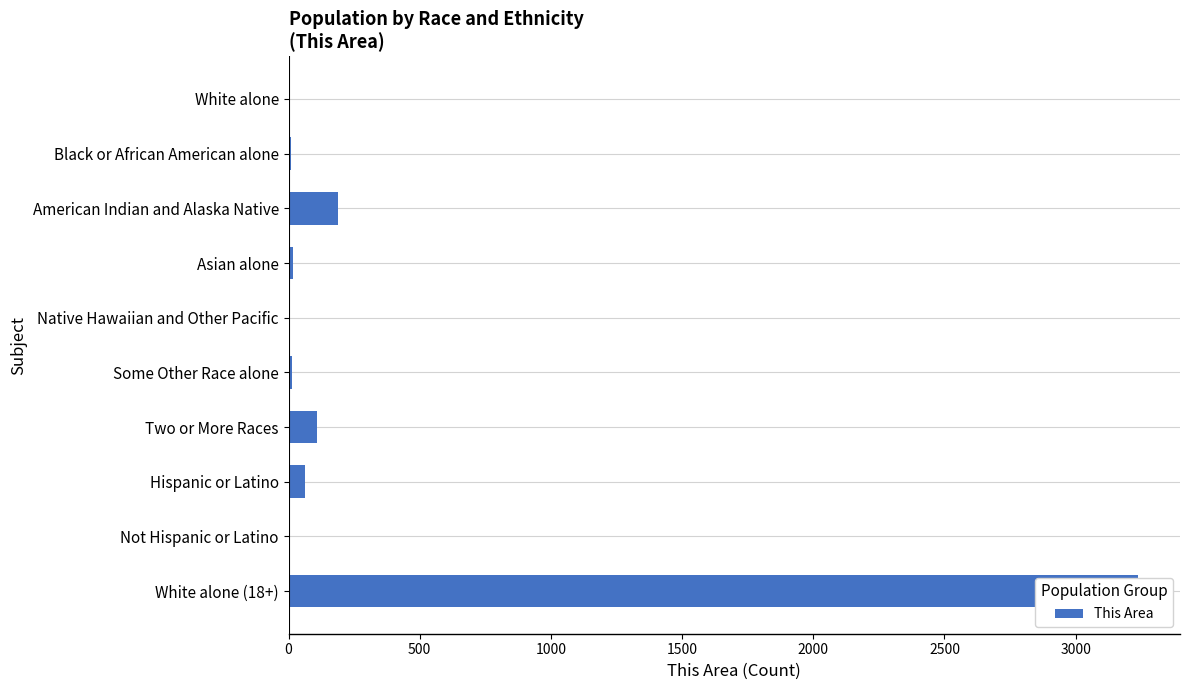

What is the difference between the second highest and minimum values?

189